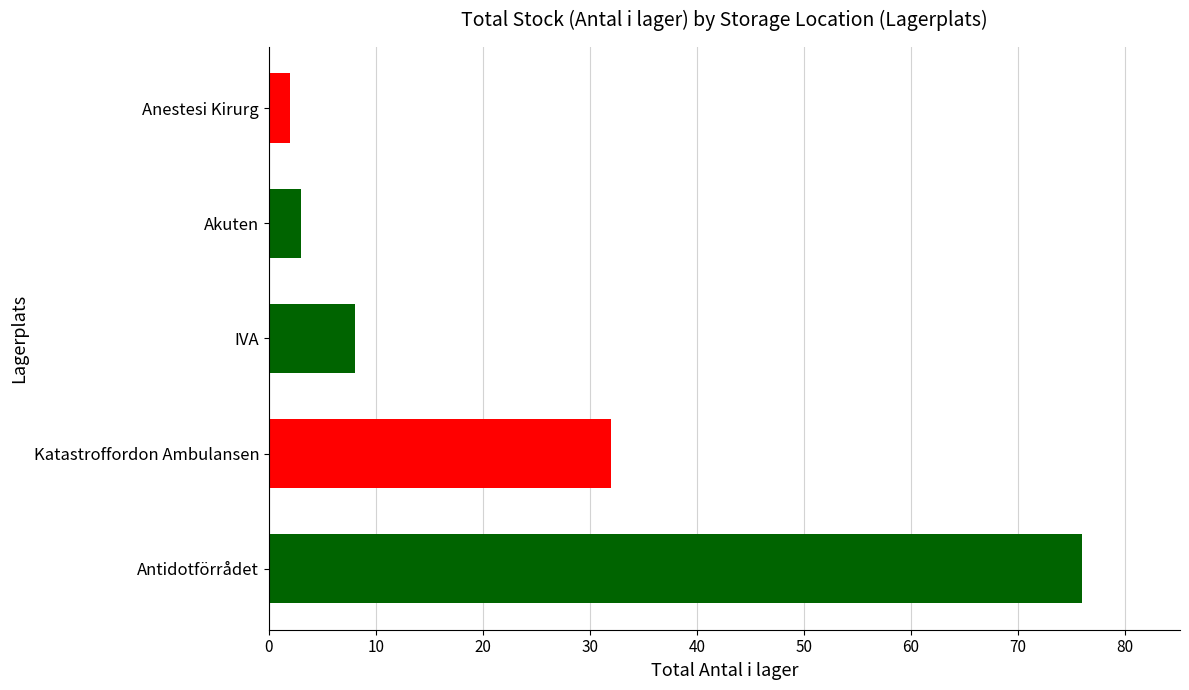

What is the change in value from Antidotförrådet to Anestesi Kirurg?

-74